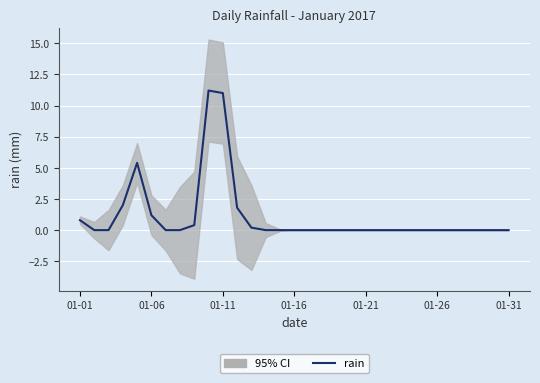

The value at 01-16 is 0.0. True or false?

True